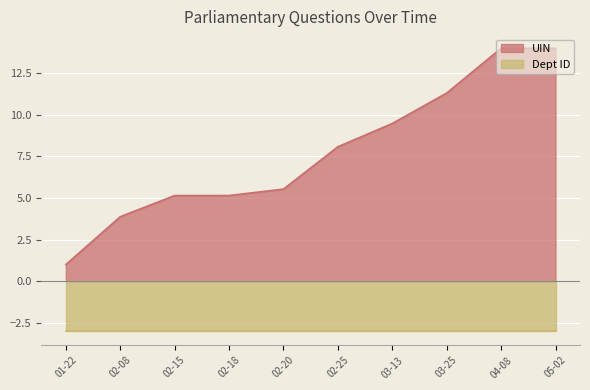

Does the chart display data point markers on the line(s)?

No